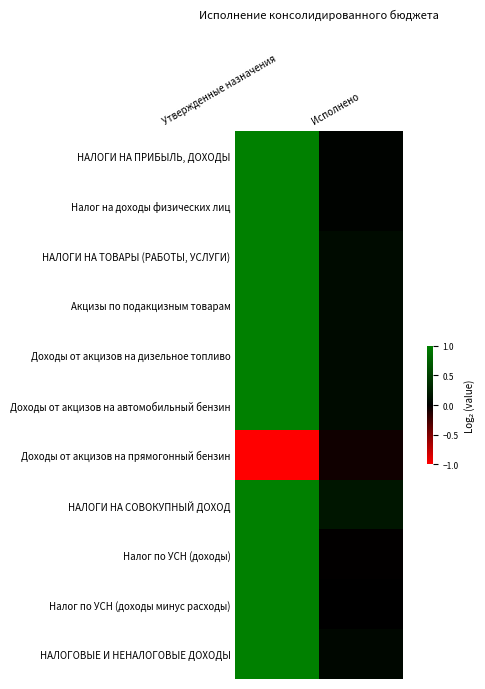

Which category has the highest value across all series?

Утвержденные назначения